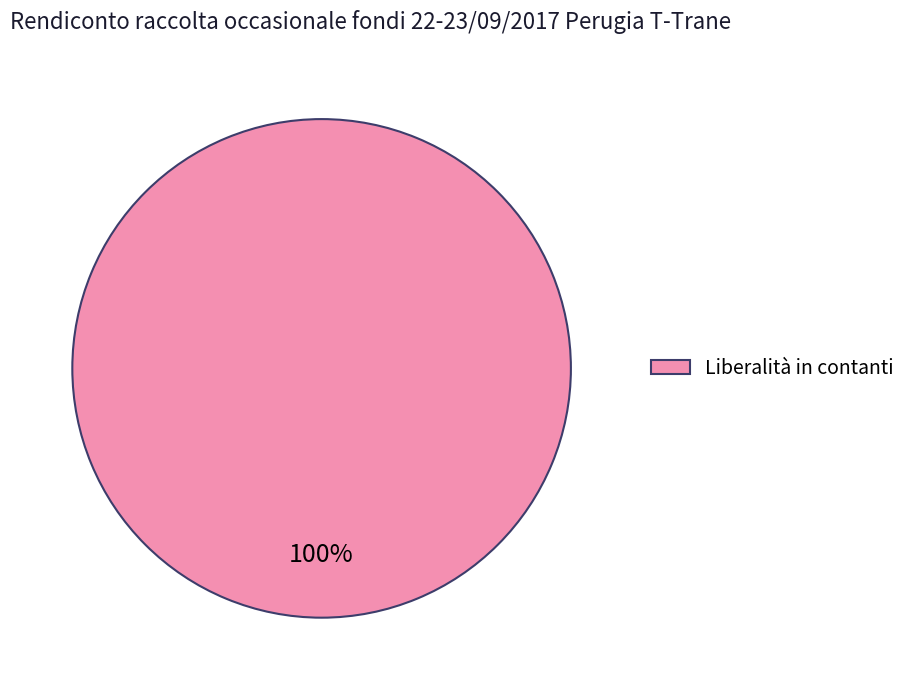

To the nearest percent, what portion does Liberalità in contanti represent?

100%